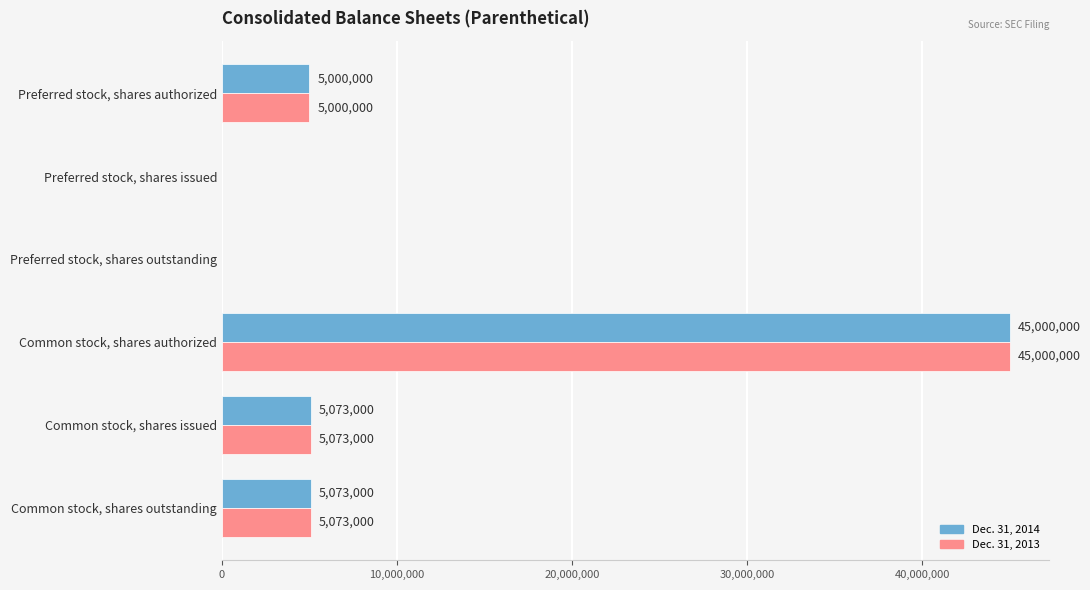

What is the maximum value for Dec. 31, 2013?

45000000